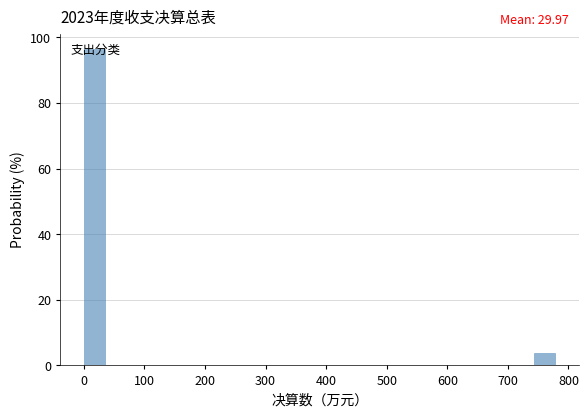

Read against the x-axis, roughly where is the centre of the tallest bar?

20